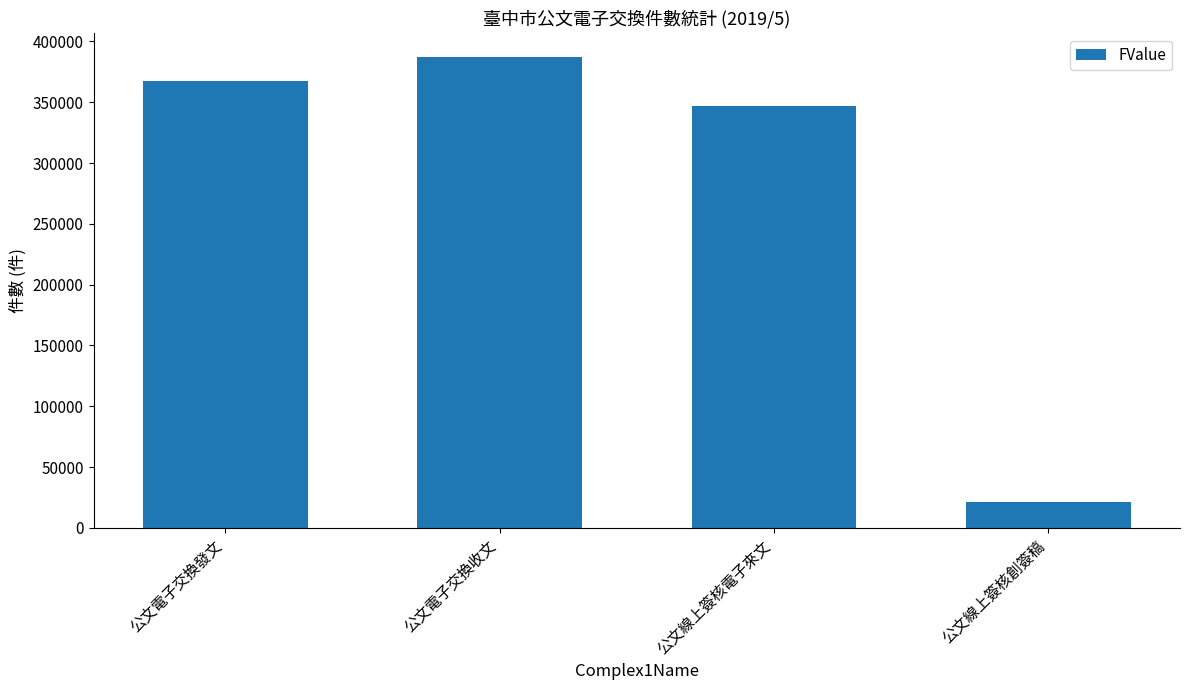

Which label corresponds to the largest value in the chart?

公文電子交換收文